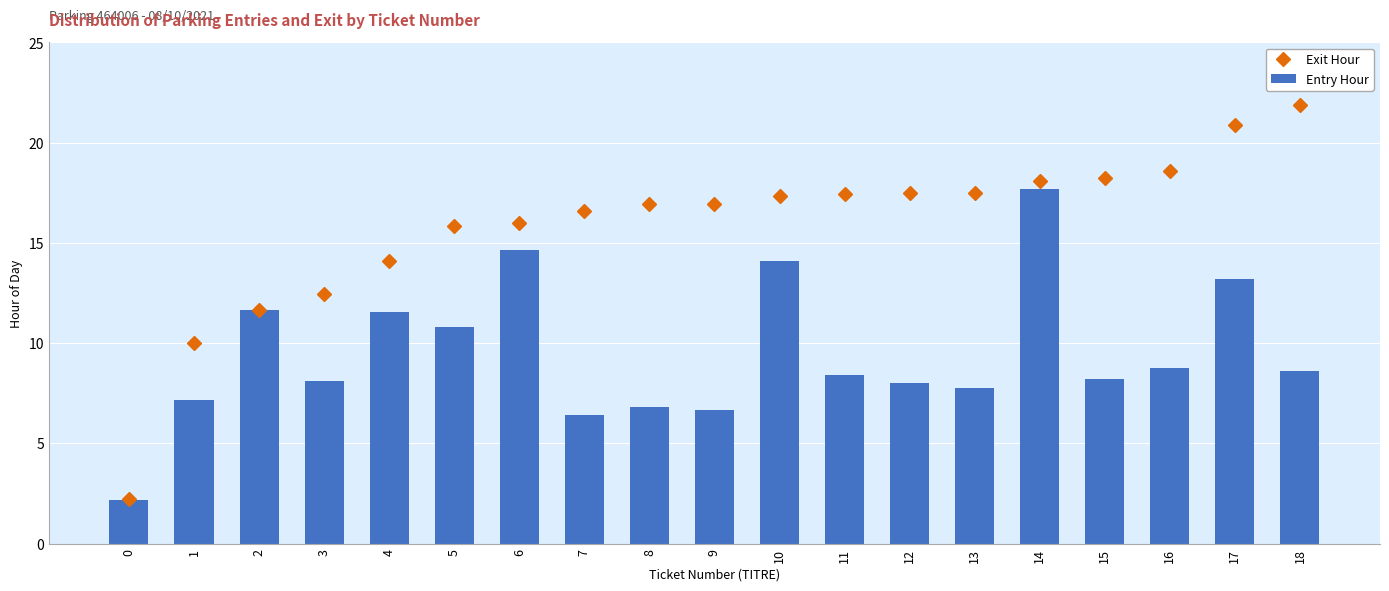

List the series in order of their overall mean, lowest first.

Entry Hour, Exit Hour